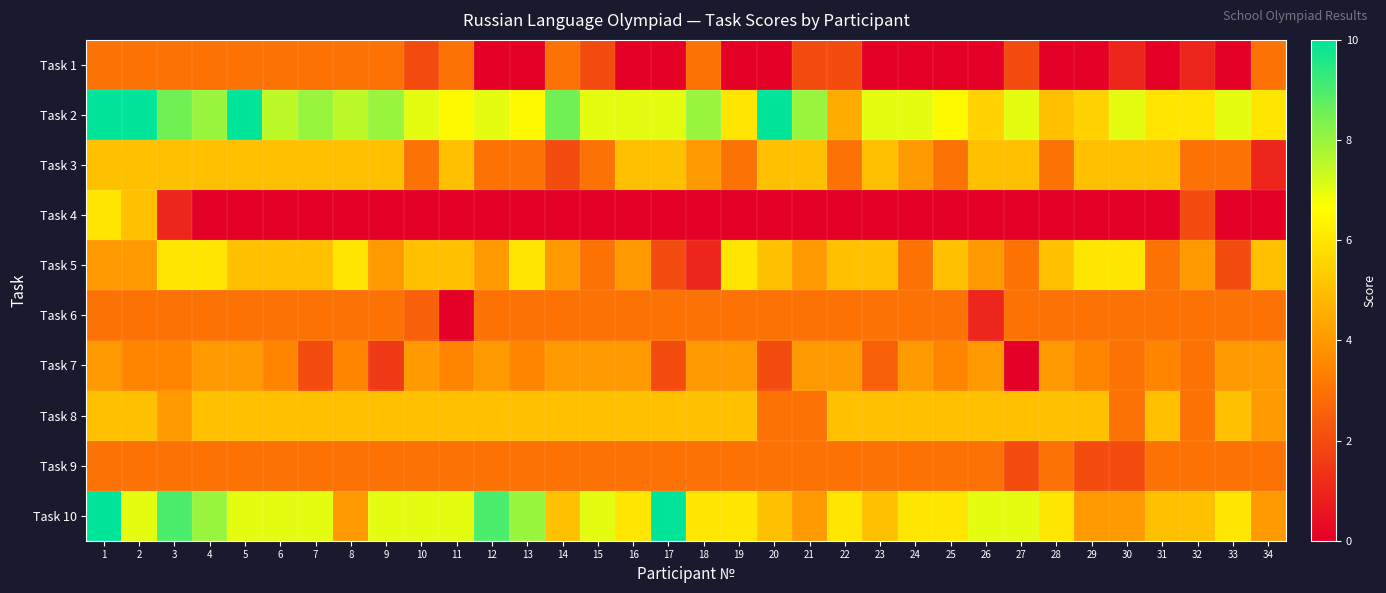

At how many categories does at least one series exceed 2?

34